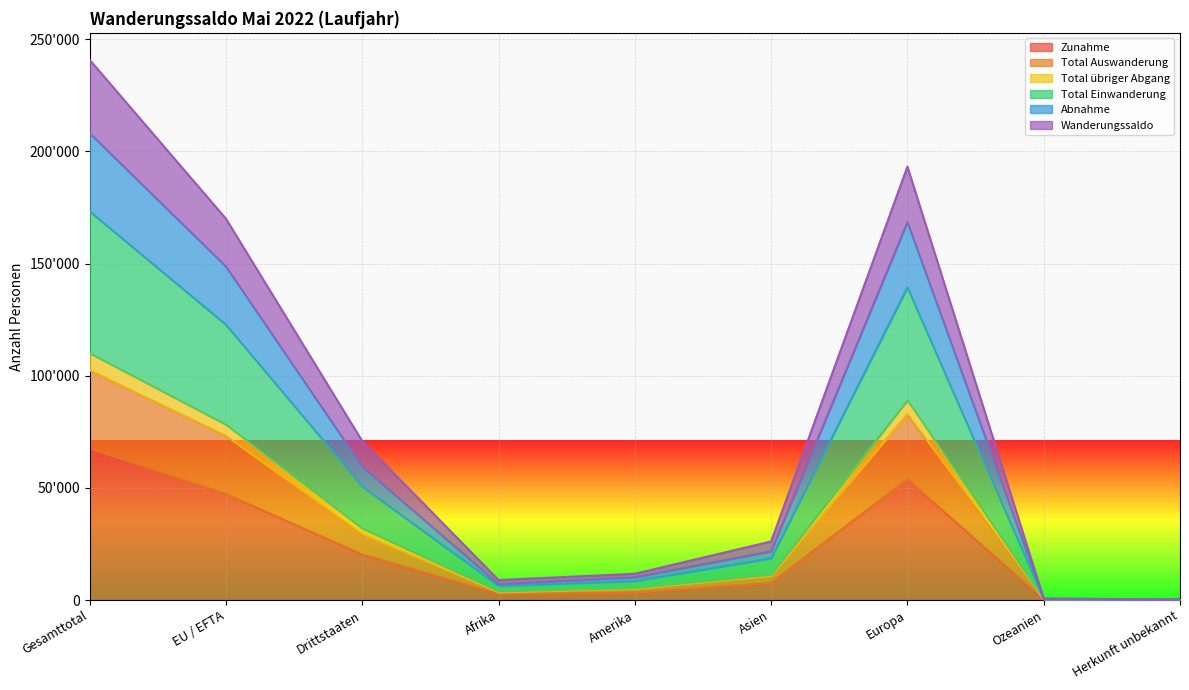

True or false: Total Auswanderung and Abnahme cross at least once.

False